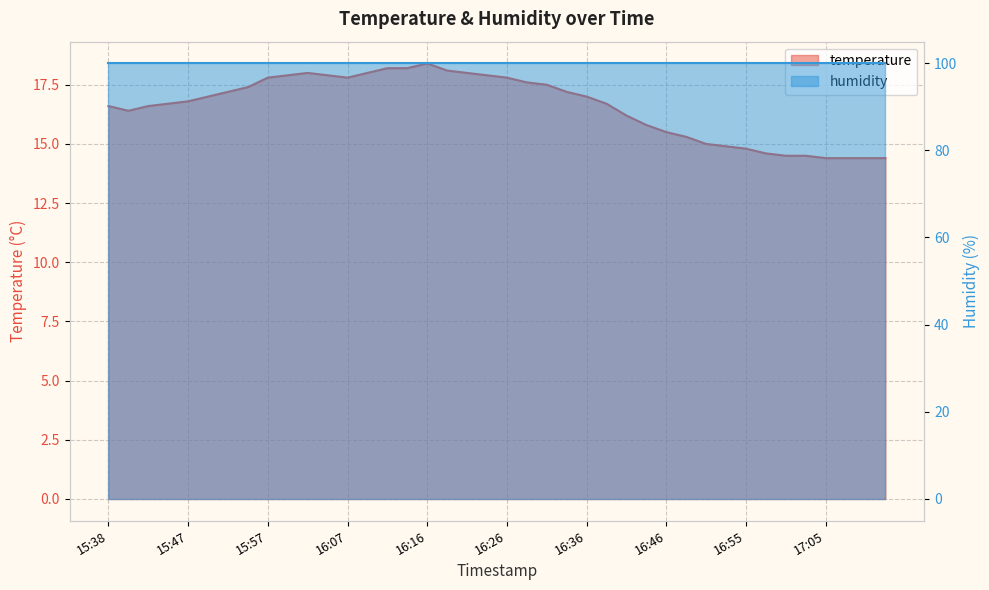

Reading left to right, list all the values displayed in this chart.

16.6	16.4	16.6	16.7	16.8	17.0	17.2	17.4	17.8	17.9	18.0	17.9	17.8	18.0	18.2	18.2	18.4	18.1	18.0	17.9	17.8	17.6	17.5	17.2	17.0	16.7	16.2	15.8	15.5	15.3	15.0	14.9	14.8	14.6	14.5	14.5	14.4	14.4	14.4	14.4